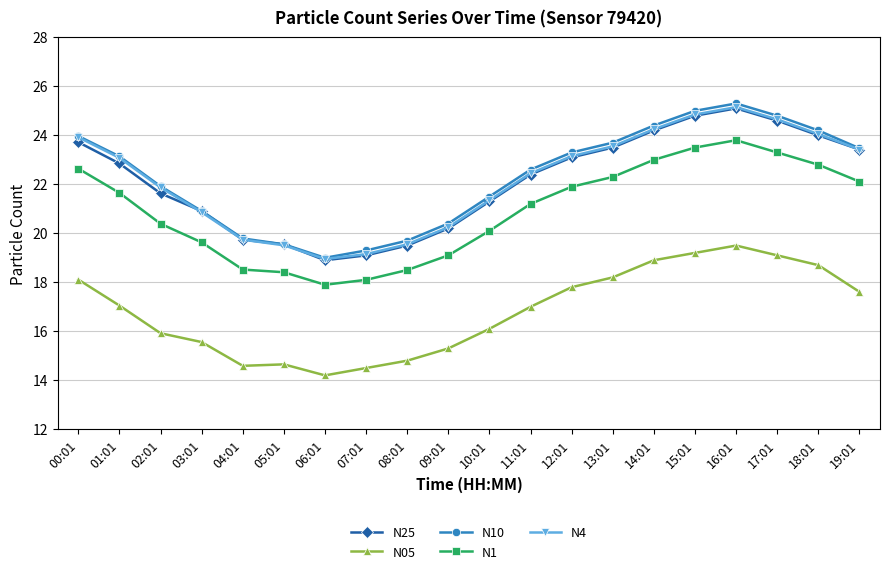

The value of N10 at 18:01 is 12.8. True or false?

False